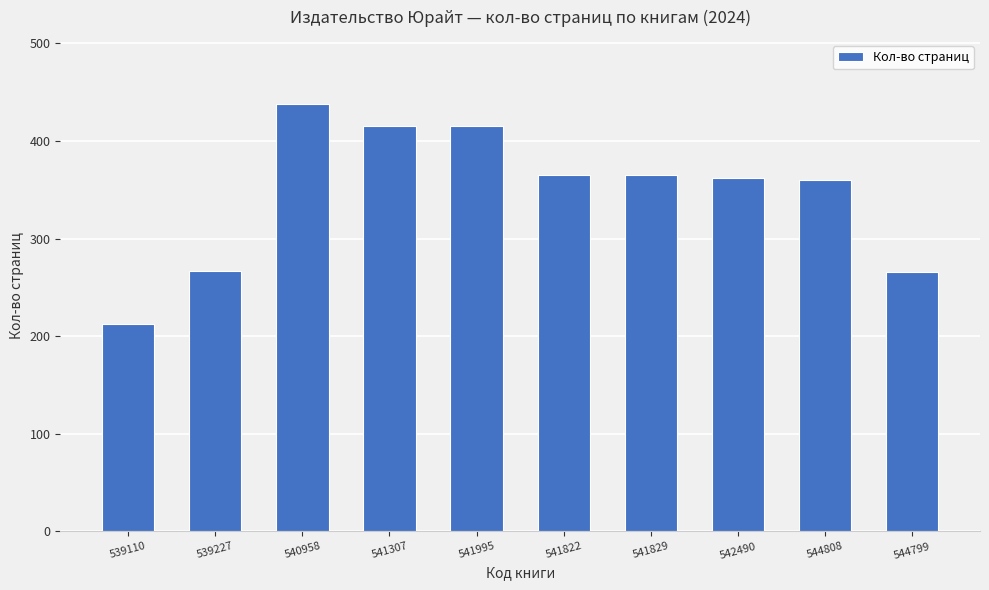

What is the sum of the values at 541995 and 541822?

780